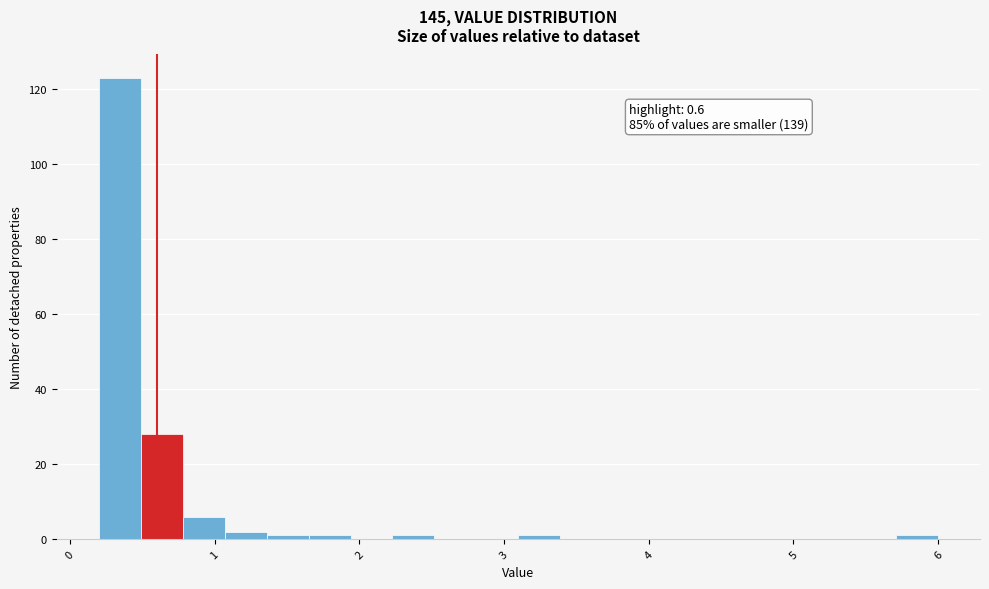

Read against the x-axis, roughly where is the centre of the tallest bar?

0.3